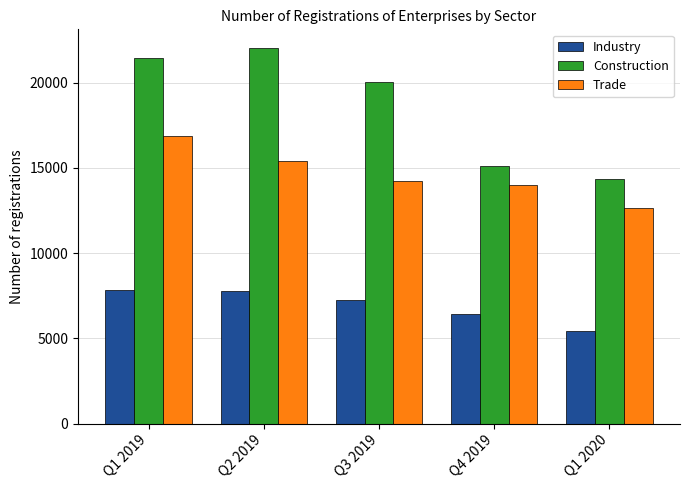

What is the average value of the Industry series?

6943